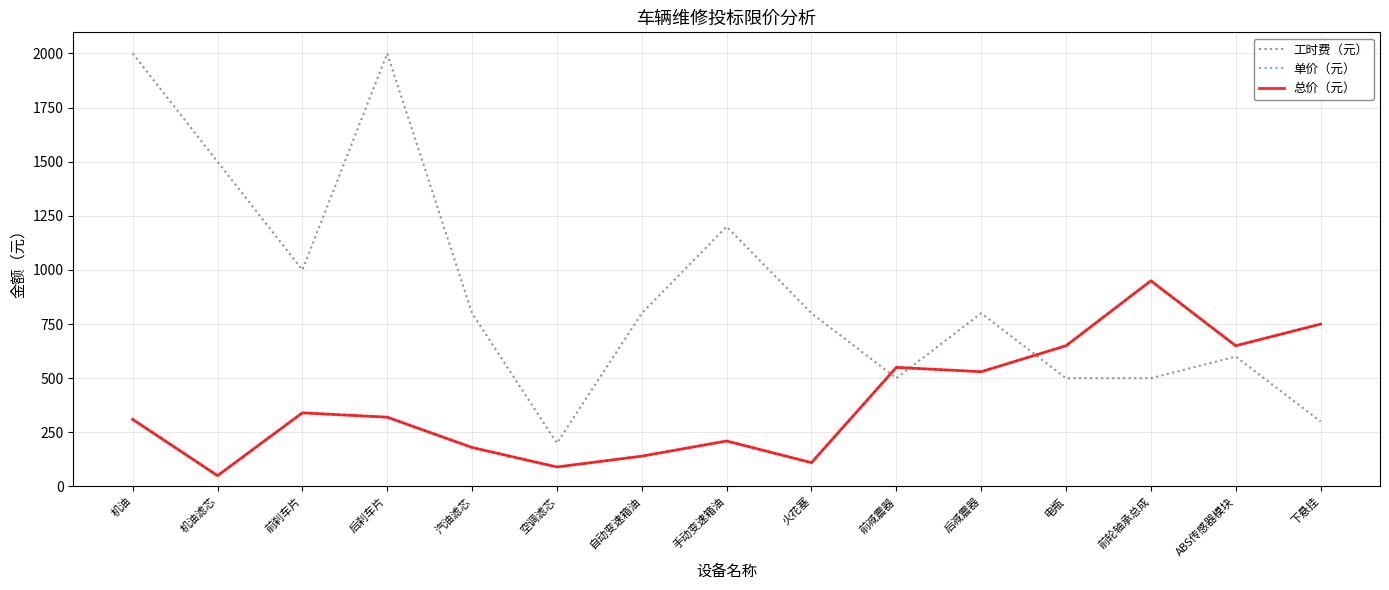

In 单价（元）, how many points are higher than both neighbors (excluding endpoints)?

4